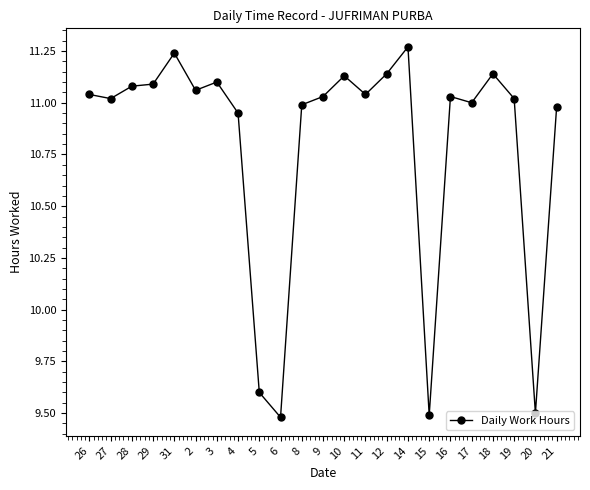

Where is the data nearest to the value 10?

5